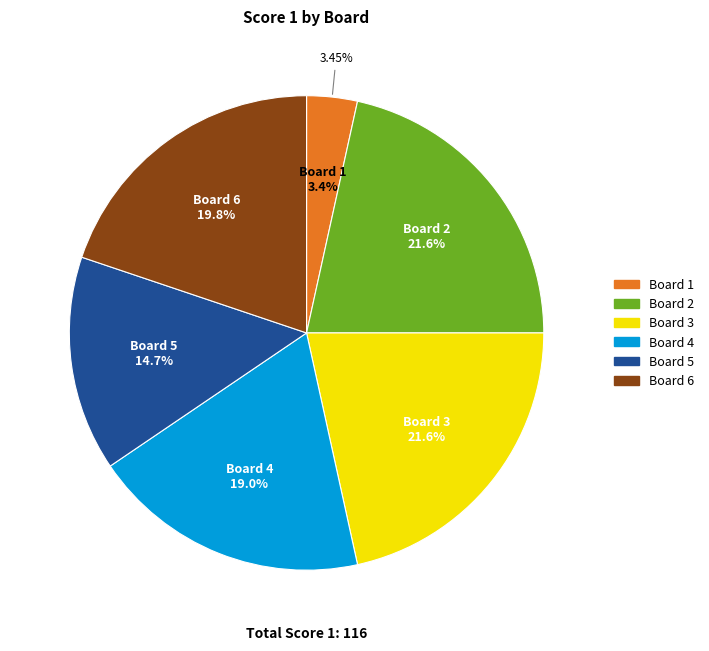

Combined, what portion of the pie is 5 and 6?

34.5%